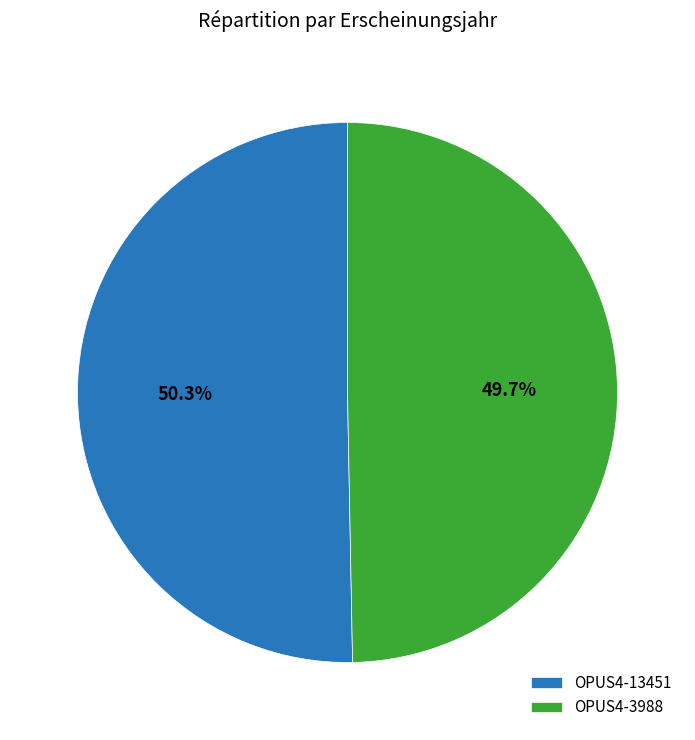

The OPUS4-3988 slice represents 50% of the pie. True or false?

True